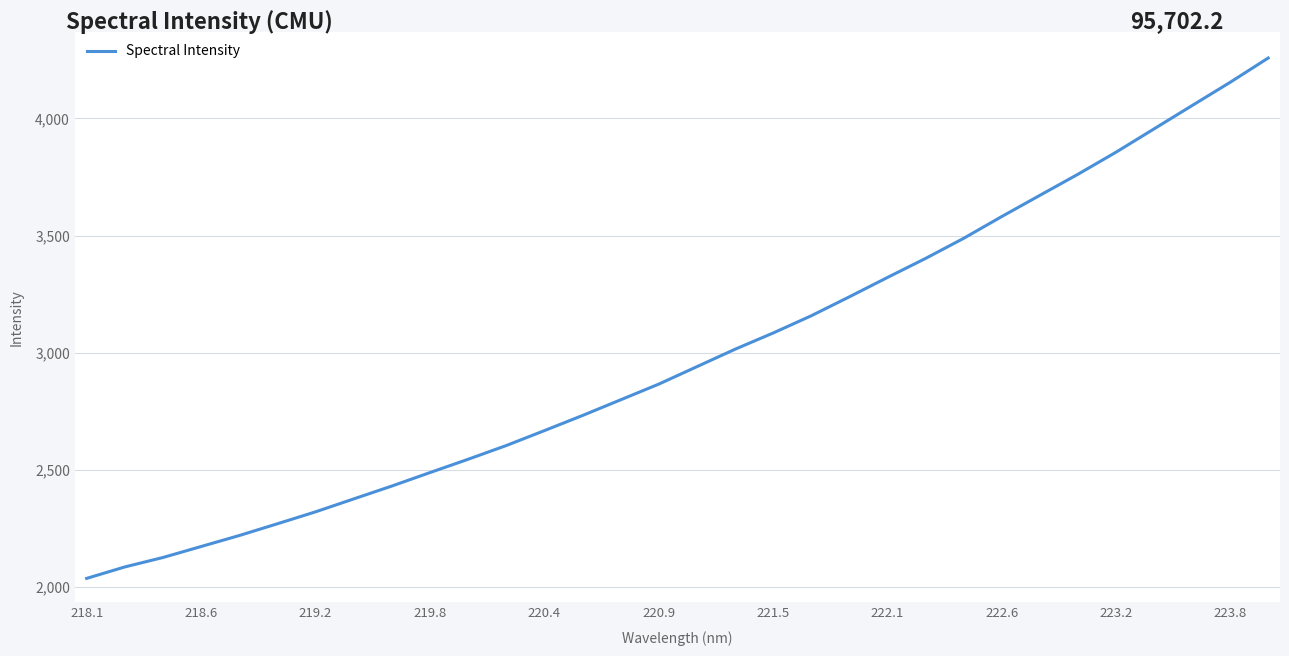

What is the smallest value displayed?

2037.9